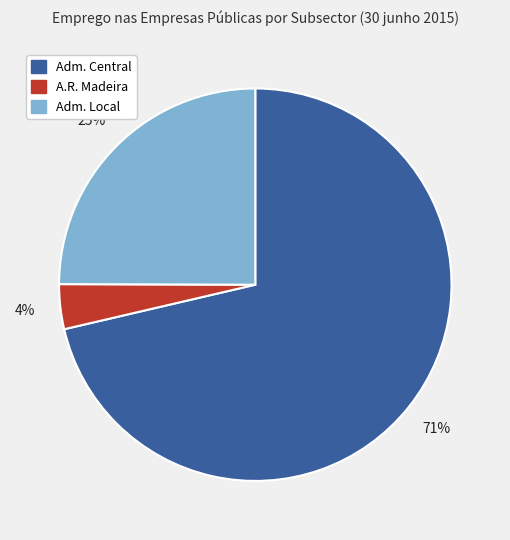

Does any single category account for the majority?

Yes